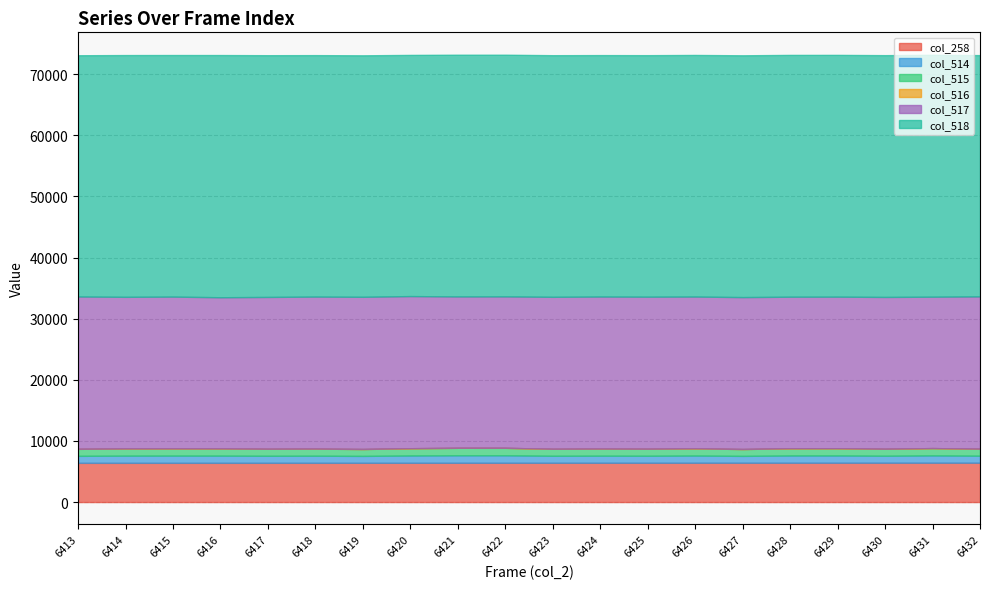

At 6429, list the series in order from largest to smallest.

col_518, col_517, col_258, col_514, col_515, col_516